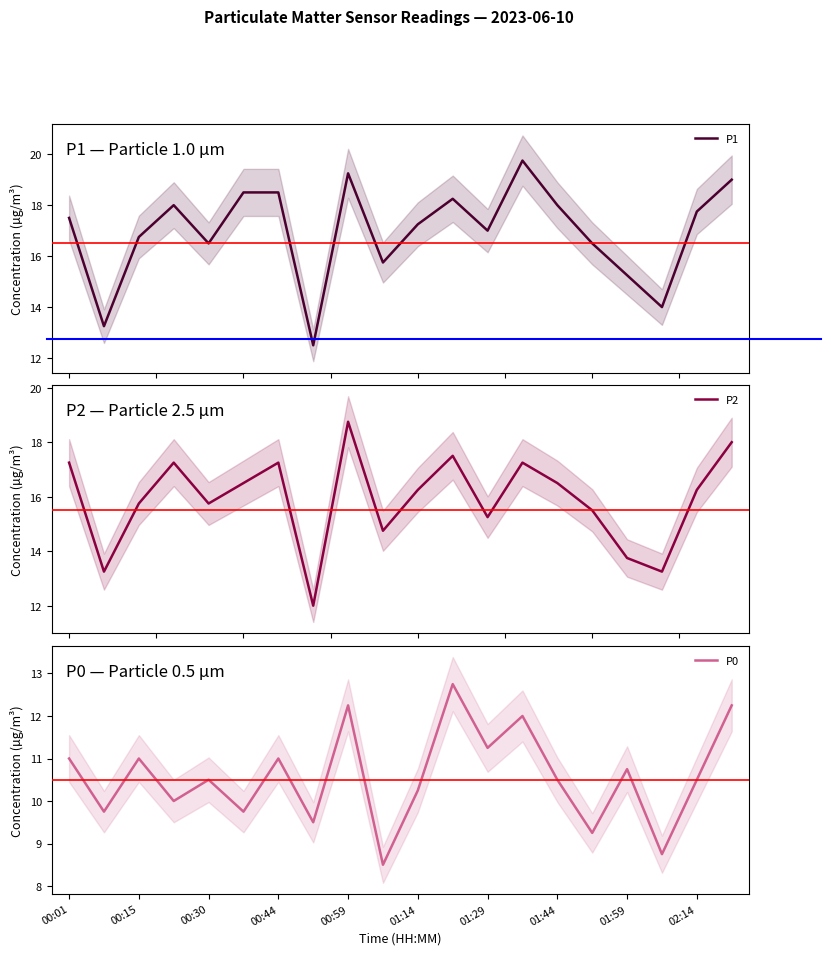

What is the spread (max minus min) of values at 11?

5.5